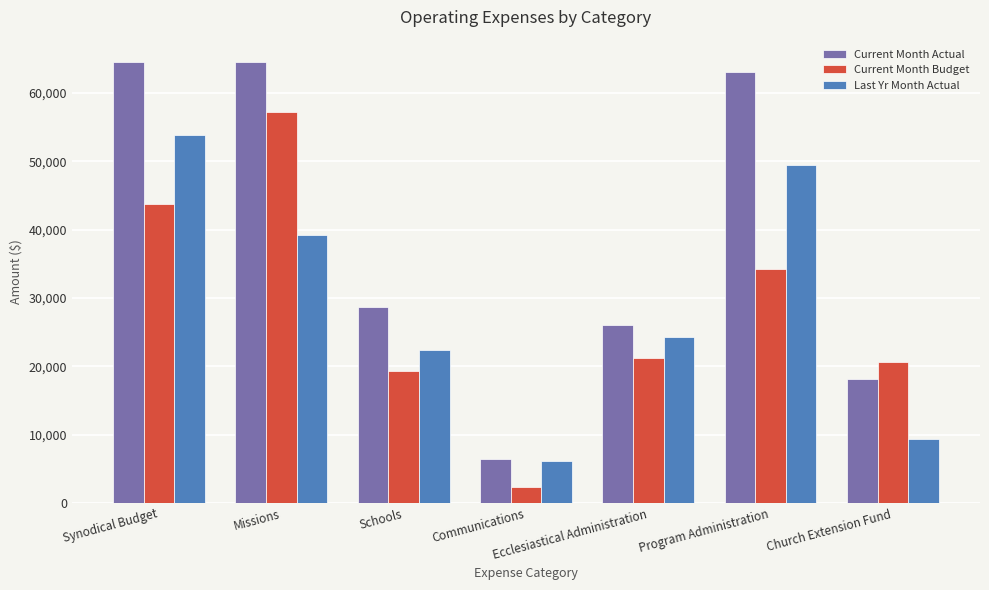

Rank the series at Missions from lowest to highest value.

Last Yr Month Actual, Current Month Budget, Current Month Actual